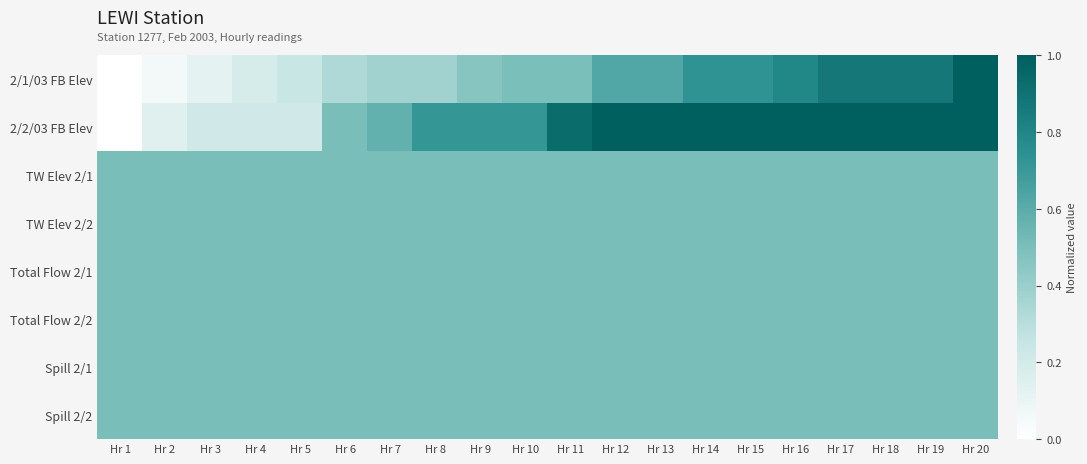

Which series has the largest total across all categories?

2/2/03 FB Elev